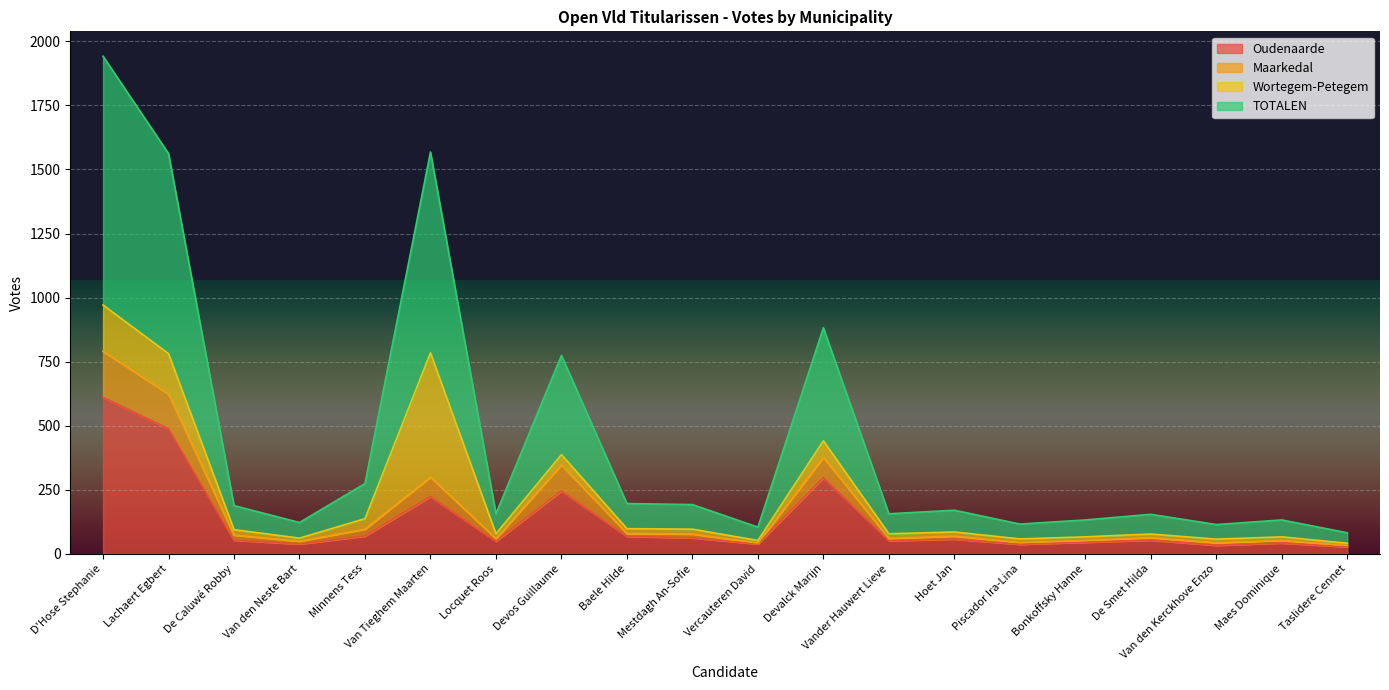

What is the minimum value shown in the chart?

27